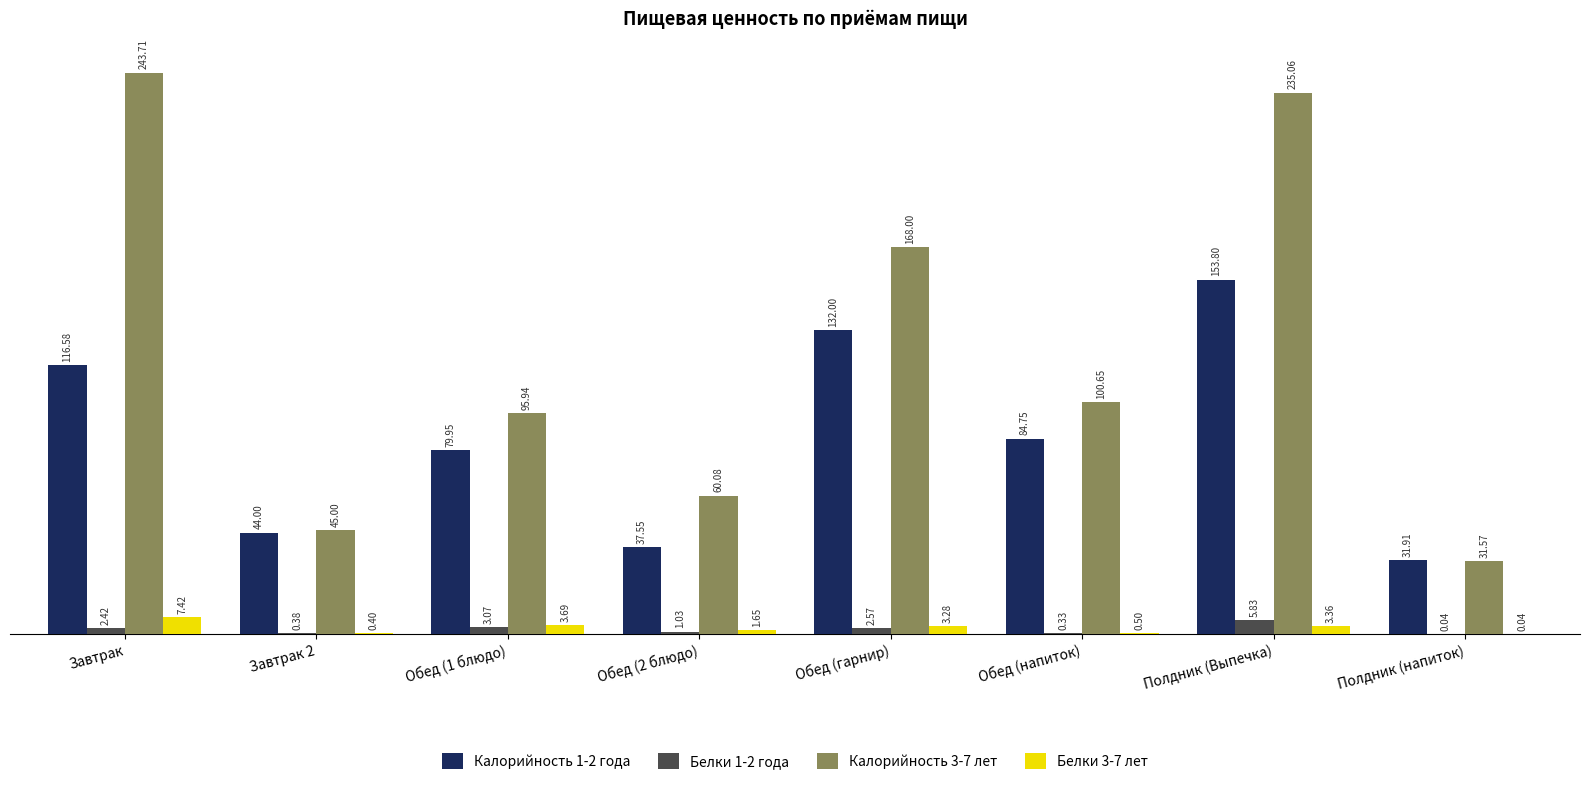

What is the sum of all Калорийность 3-7 лет values?

980.0